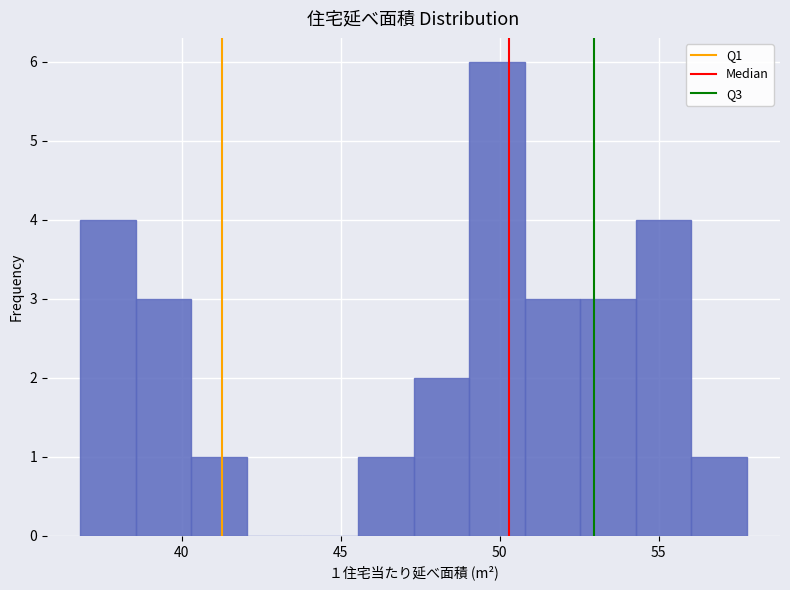

Read against the x-axis, roughly where is the centre of the tallest bar?

50.0